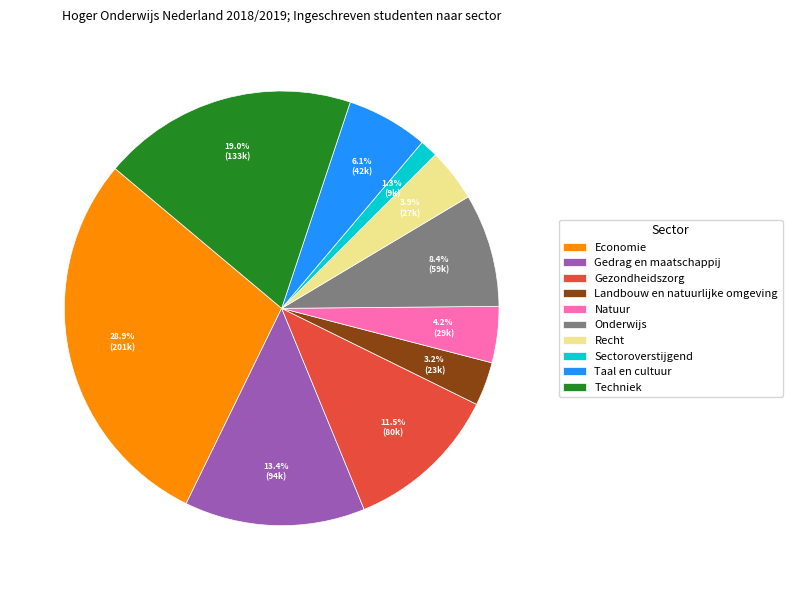

Count the number of slices in the pie.

10